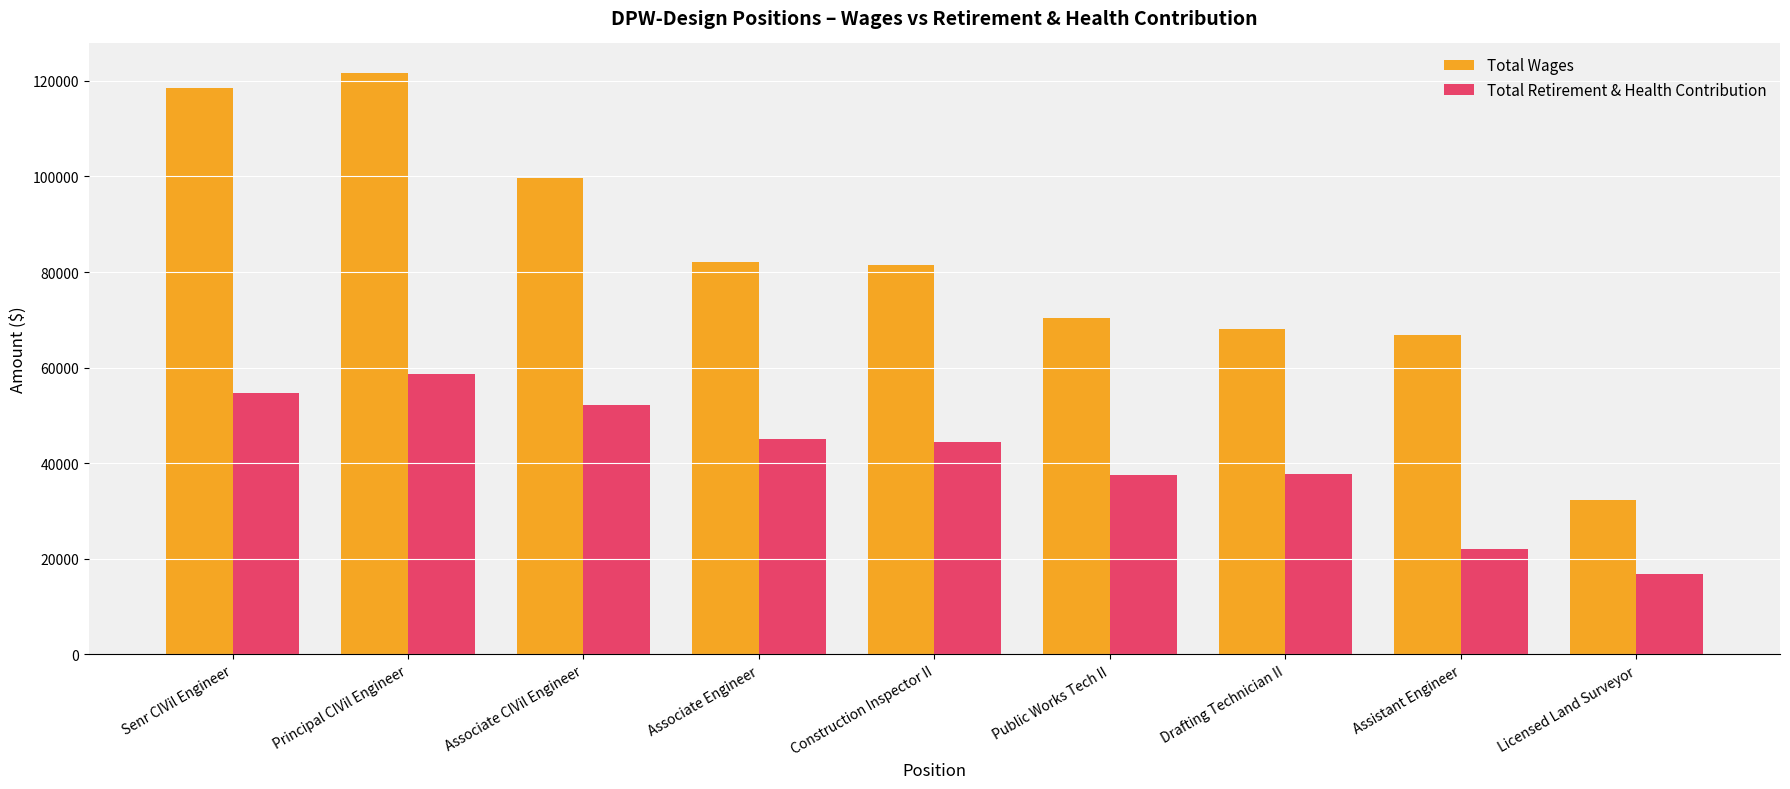

True or false: Total Wages has a value of 125582.4 at Associate Engineer.

False